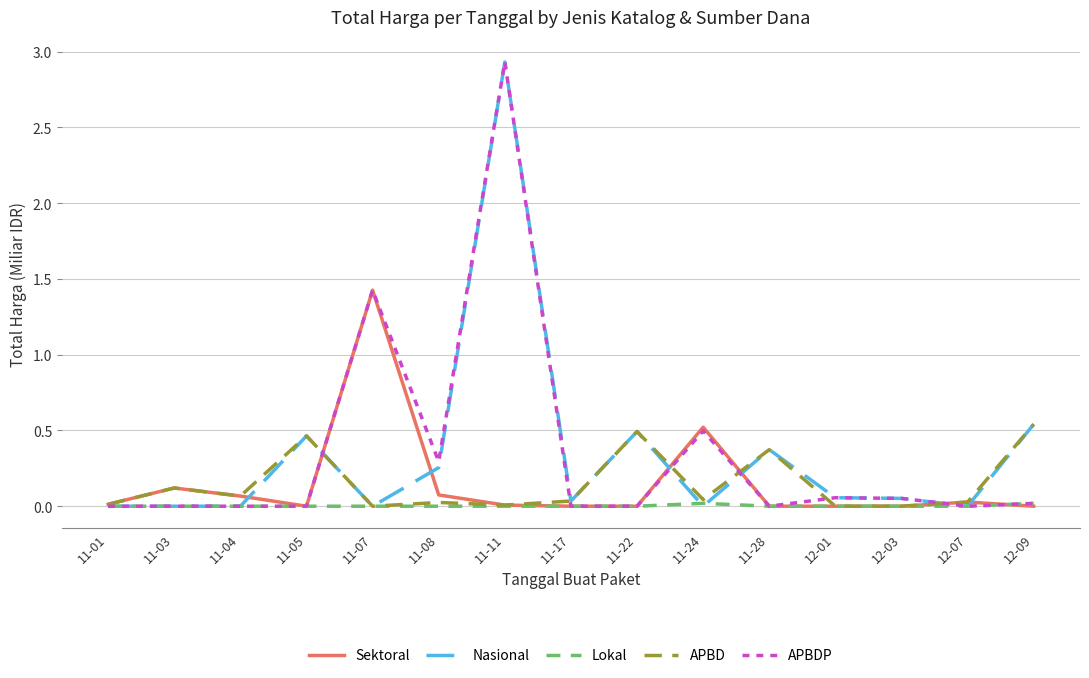

The value of APBDP at 11-17 is 0.0. True or false?

True